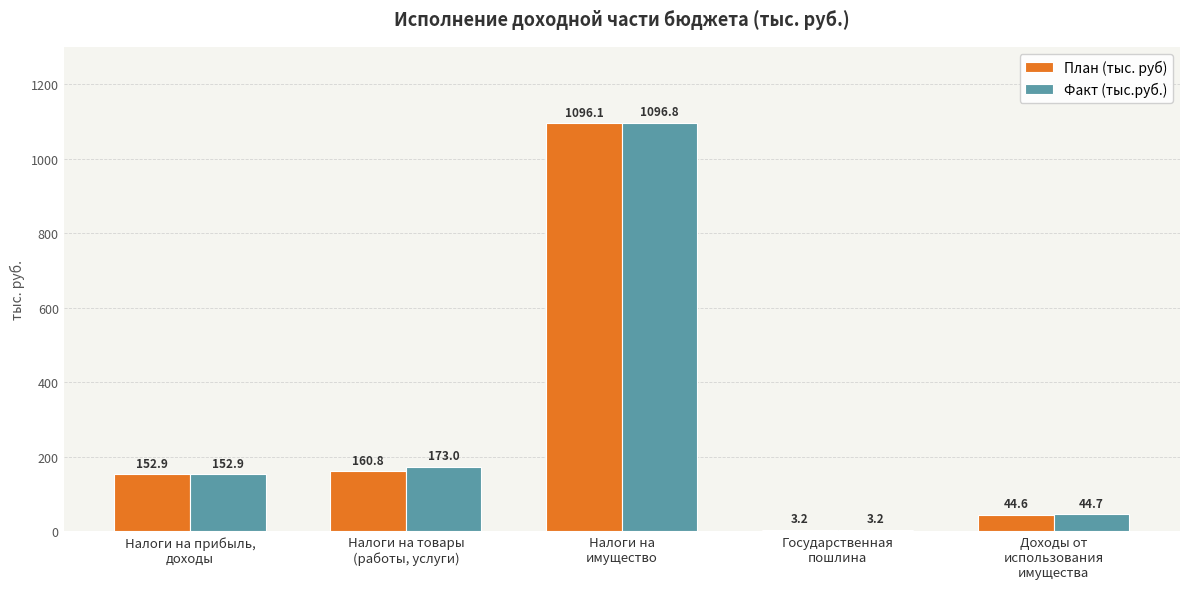

What is the sum of the План (тыс. руб) values at Налоги на
имущество and Налоги на прибыль,
доходы?

1249.0